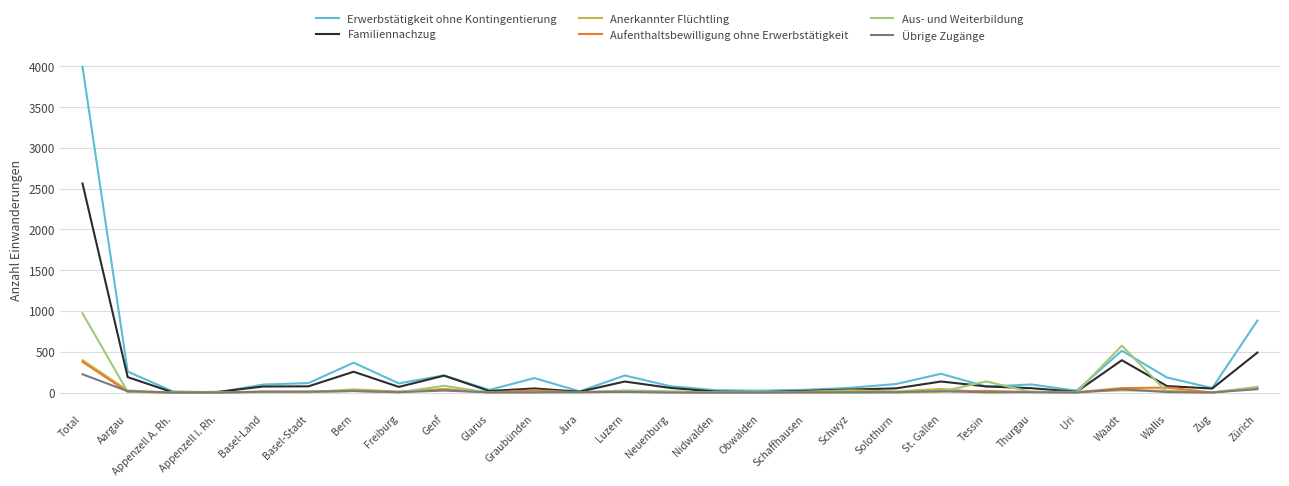

At which category is the sum across all series the highest?

Total